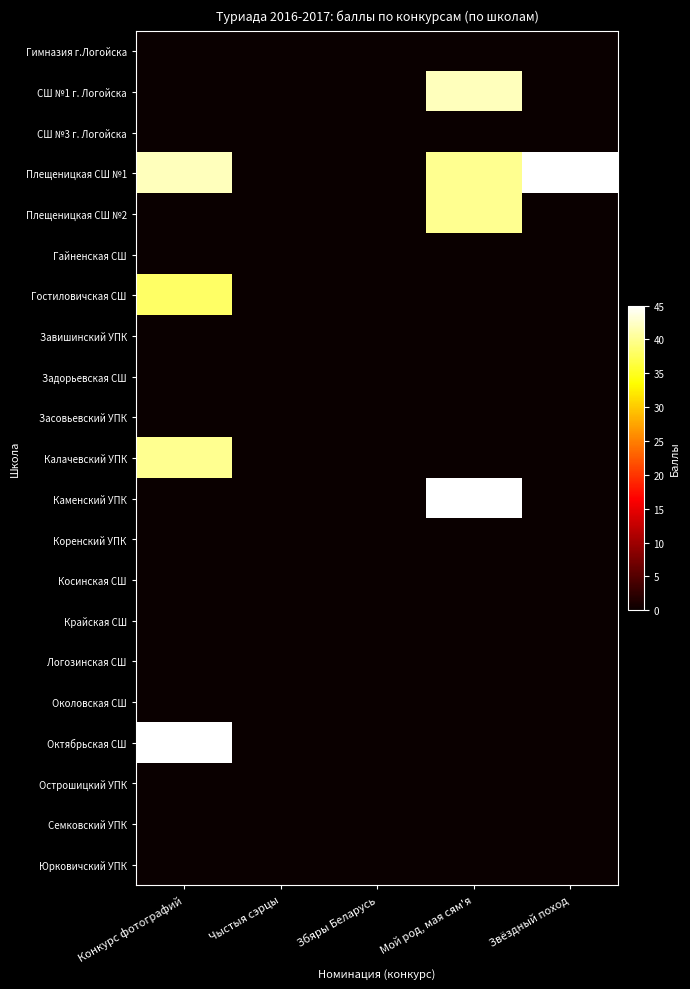

What is the maximum value shown in the chart?

45